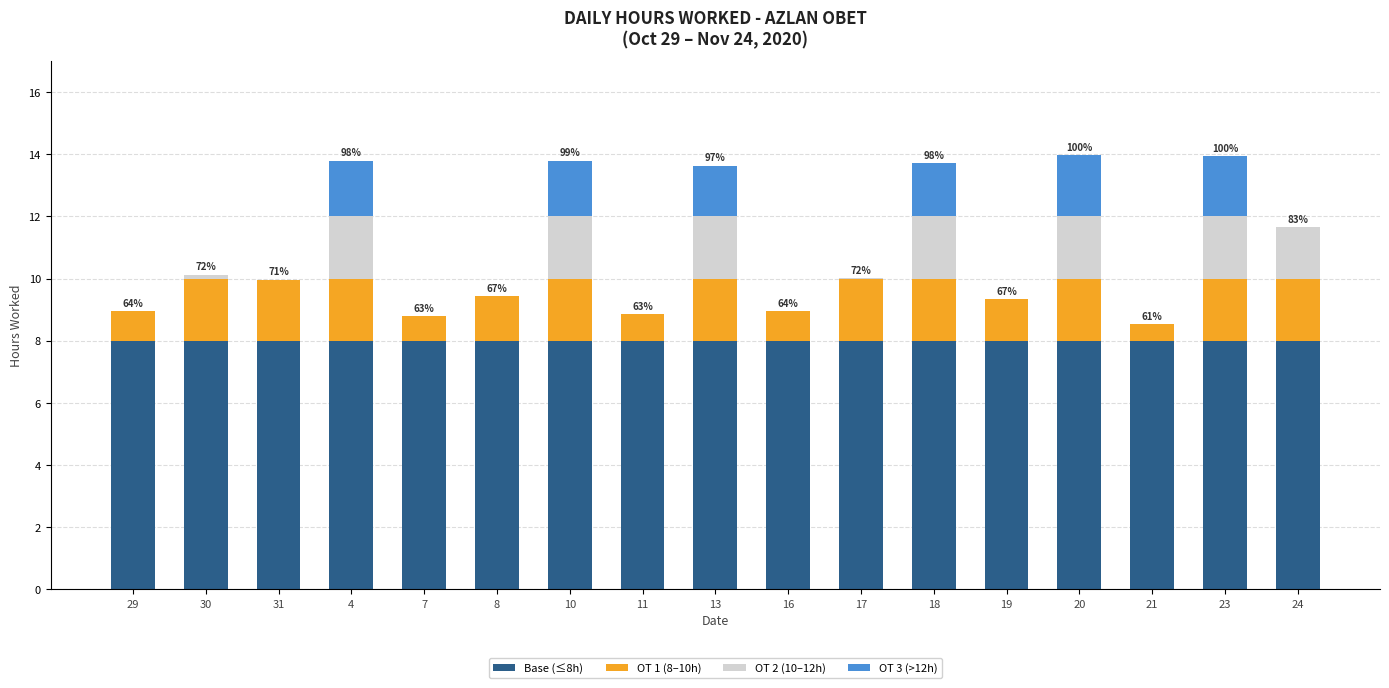

How many data points does each series have?

17